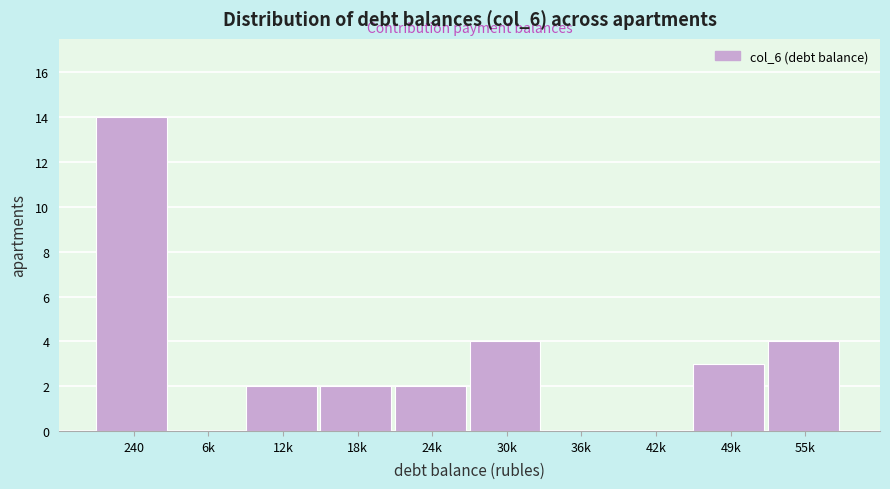

Reading left to right, list all the values displayed in this chart.

240=14	6k=0	12k=2	18k=2	24k=2	30k=4	36k=0	42k=0	49k=3	55k=4